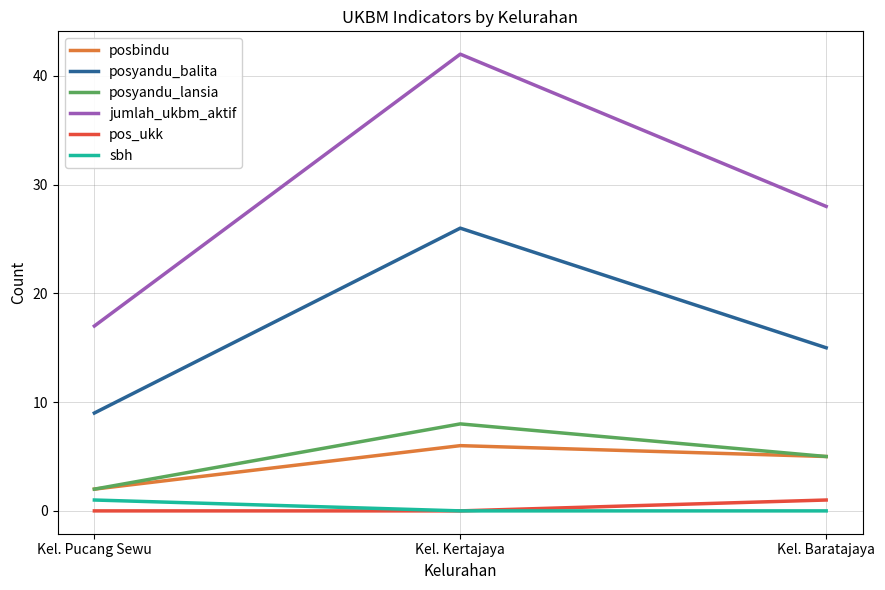

What is the highest value of the posyandu_lansia series?

8